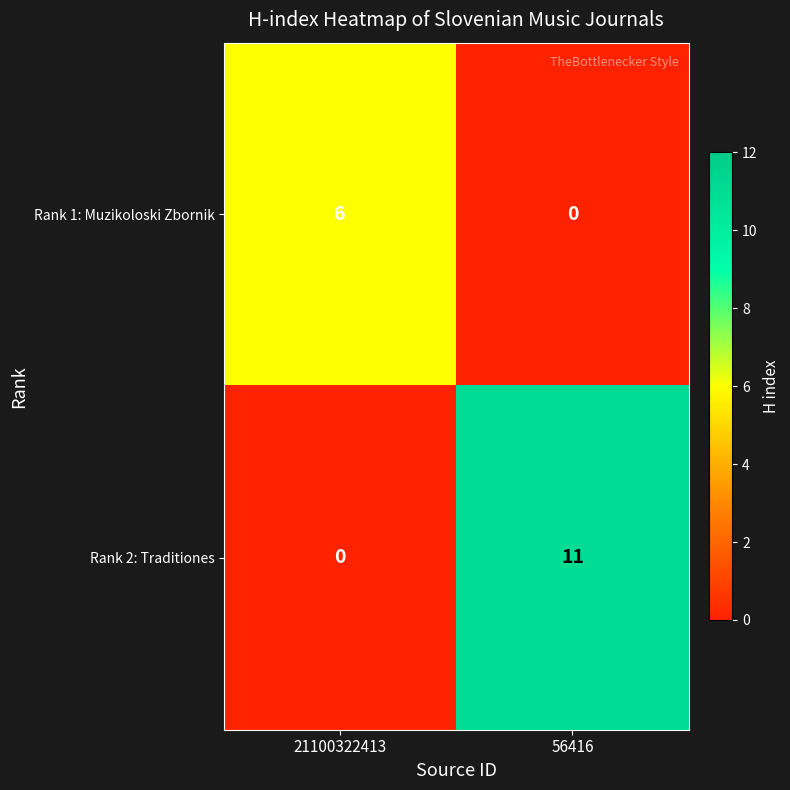

Rank the series by their average value, from lowest to highest.

Rank 1: Muzikoloski Zbornik, Rank 2: Traditiones